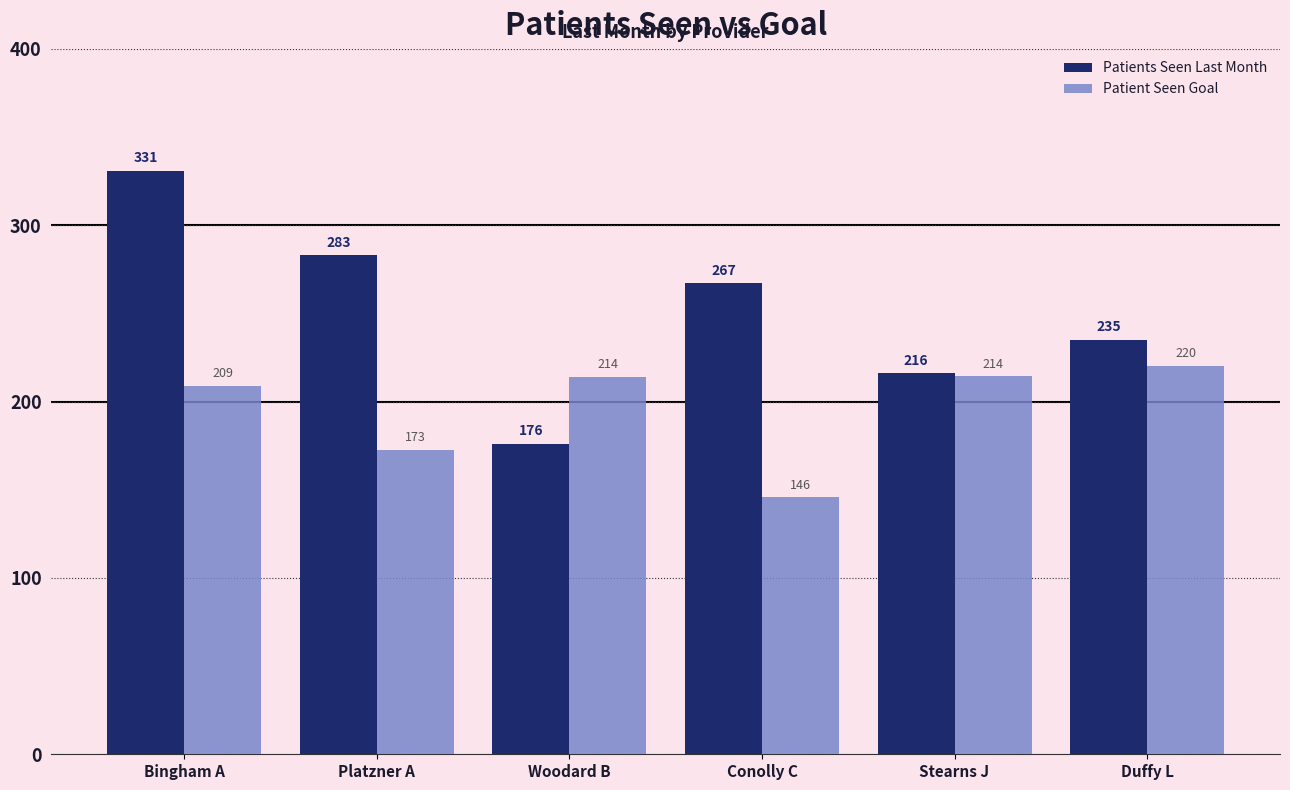

What is the total value across all series at Conolly C?

412.7